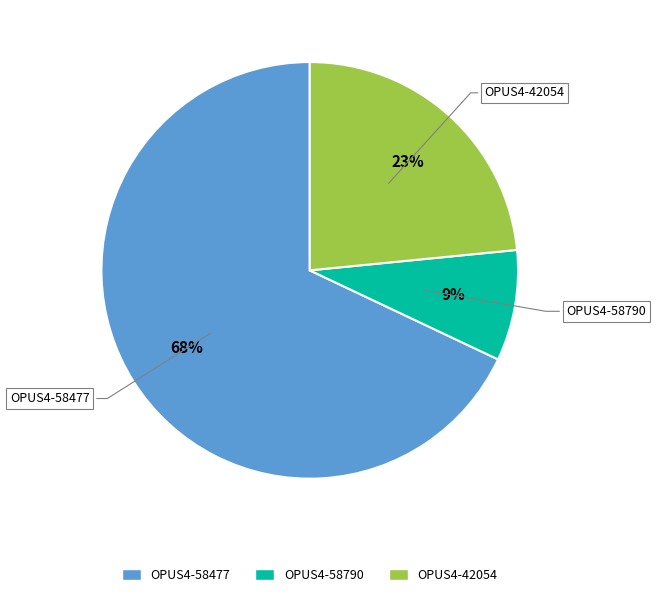

Which slice is the largest?

OPUS4-58477